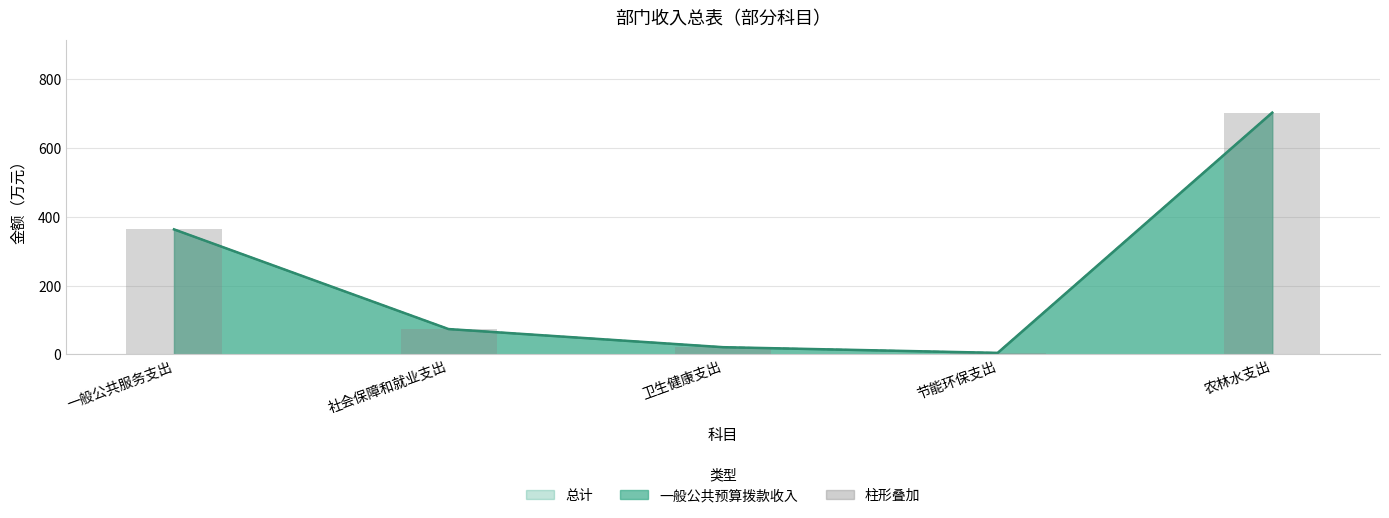

What is the difference between the maximum and minimum values?

697.8